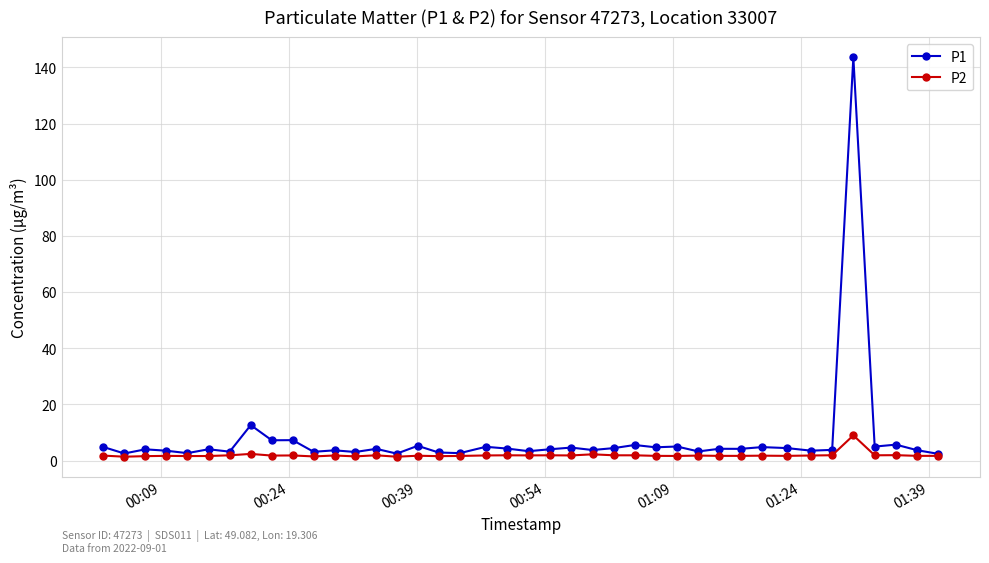

What is the value of the P1 point at the 16th from the left?

5.3